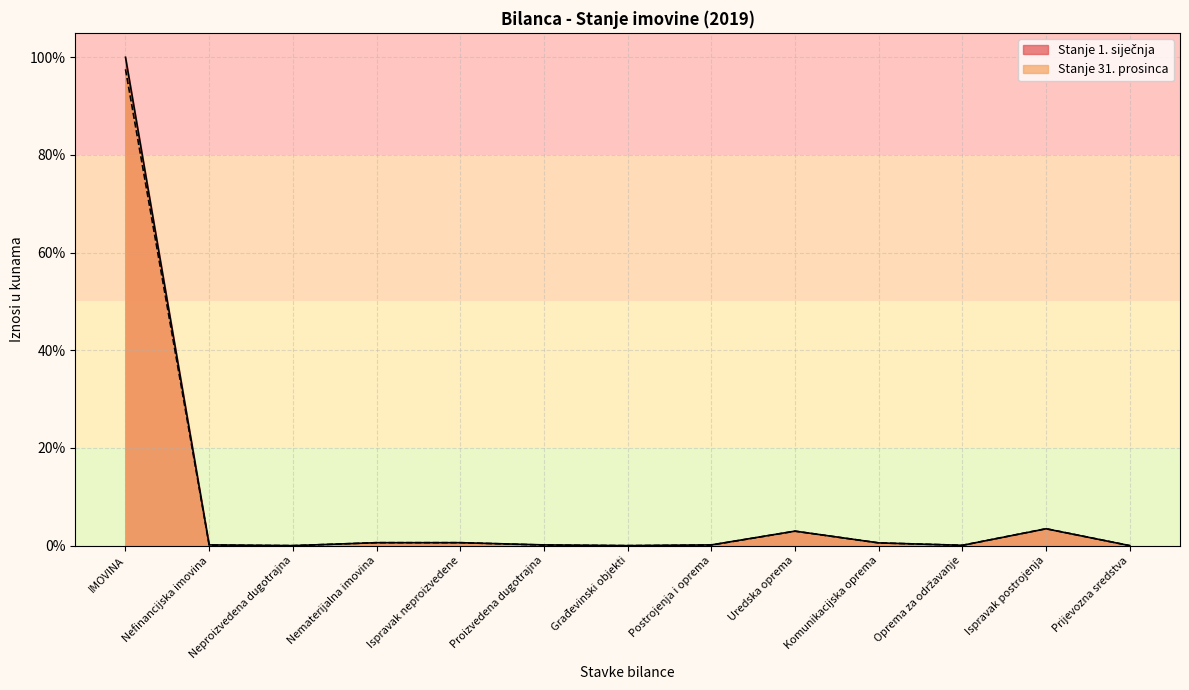

Rank the series at Proizvedena dugotrajna from highest to lowest value.

Stanje 1. siječnja, Stanje 31. prosinca